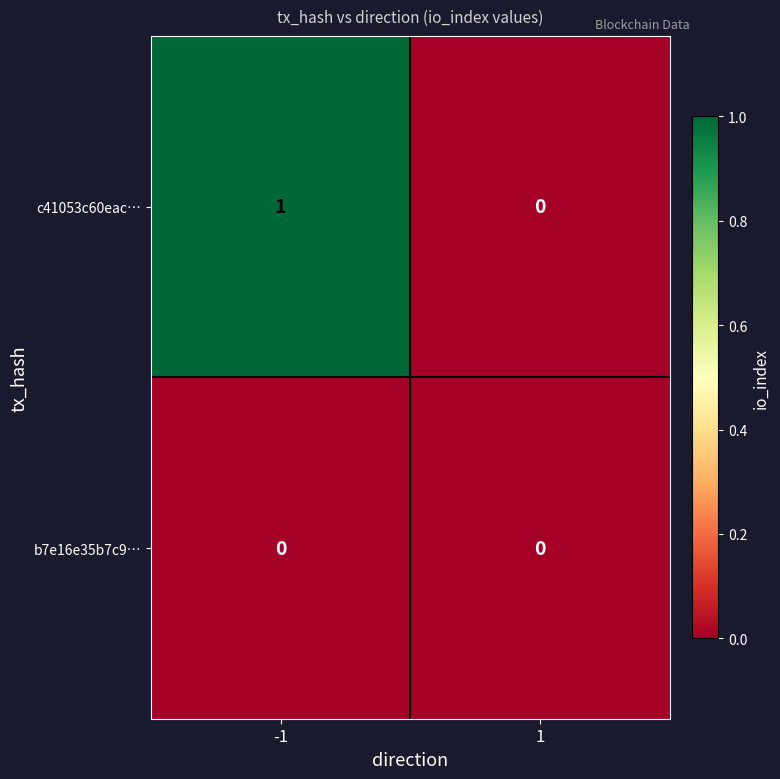

Reading left to right, transcribe all the data shown in this chart.

c41053c60eac…: -1=1	1=0
b7e16e35b7c9…: -1=0	1=0